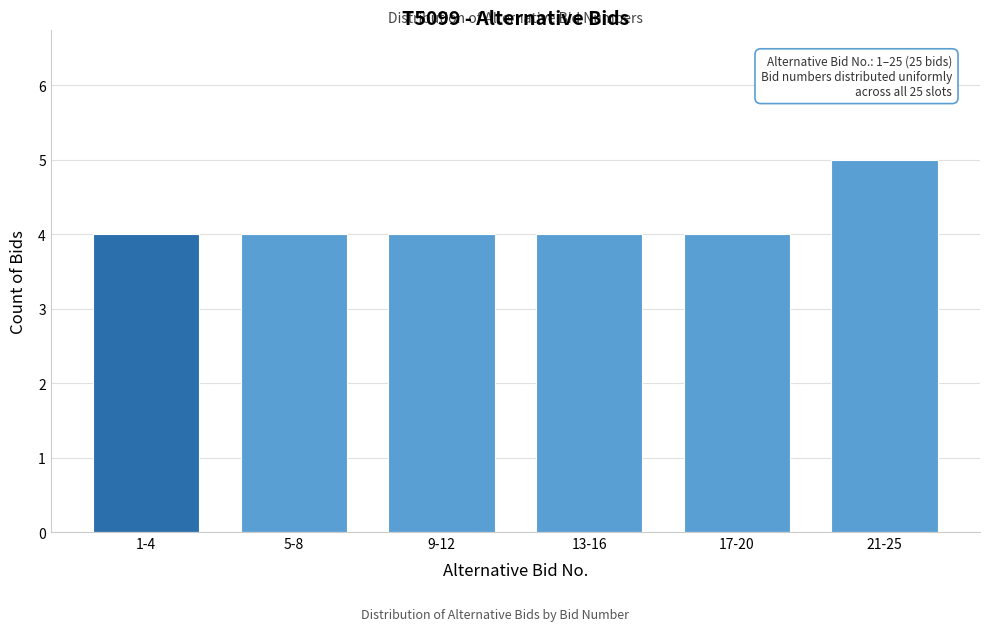

Reading left to right, list all the values displayed in this chart.

4	4	4	4	4	5